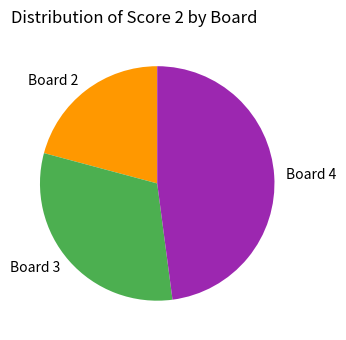

Rank the categories by value from lowest to highest.

Board 2, Board 3, Board 4